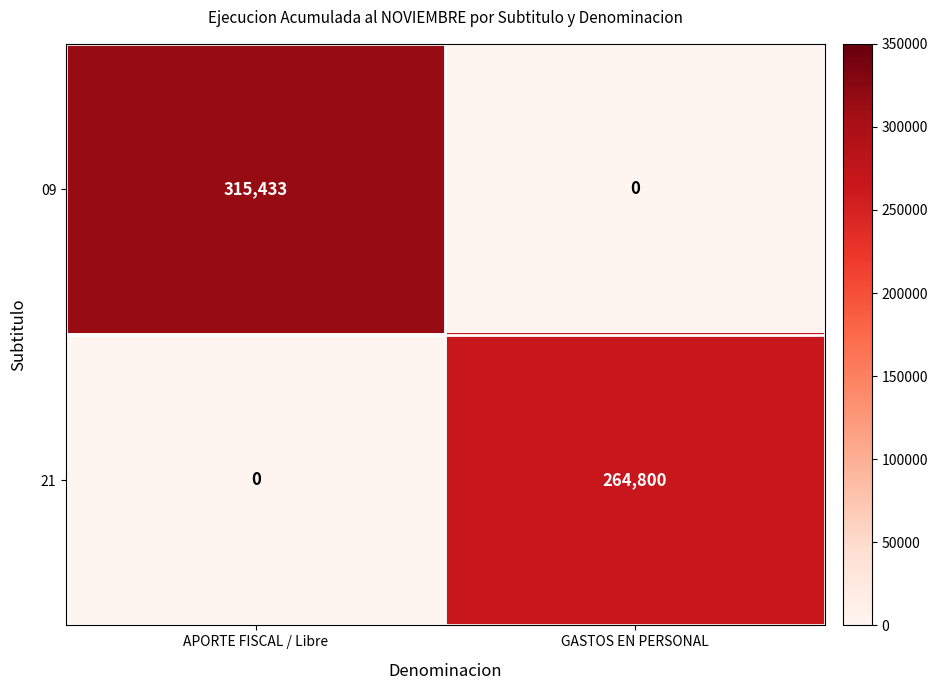

Which series has the largest range (max minus min)?

09